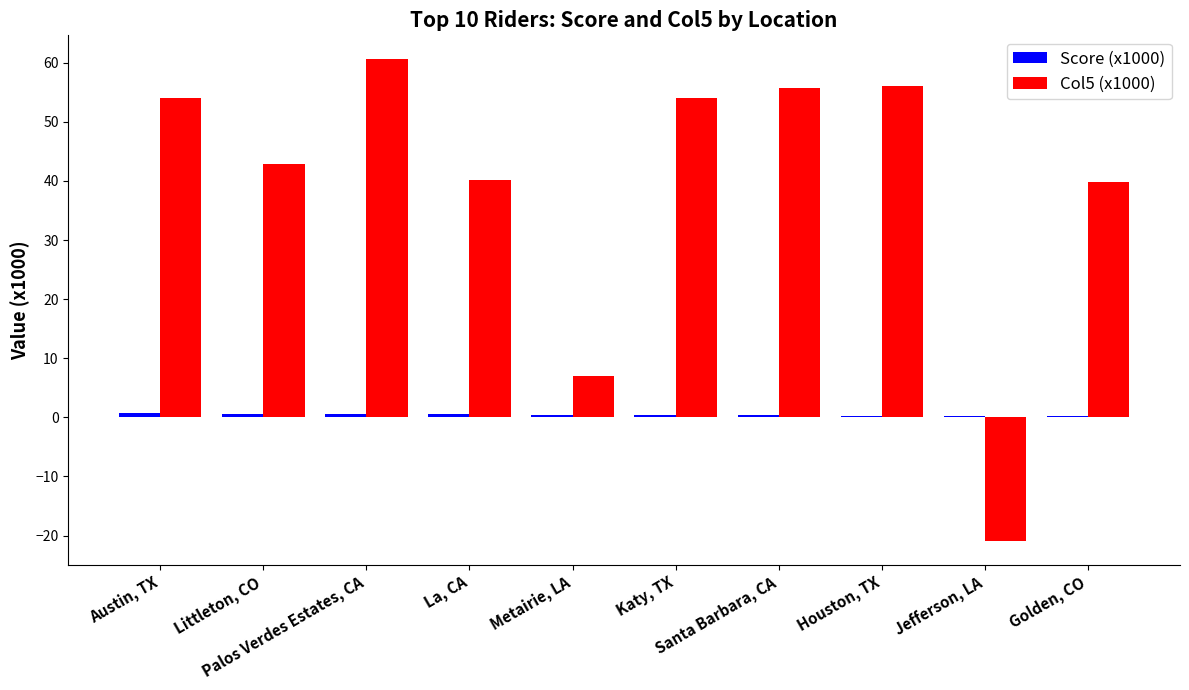

What is the sum of all Col5 (x1000) values?

389.3